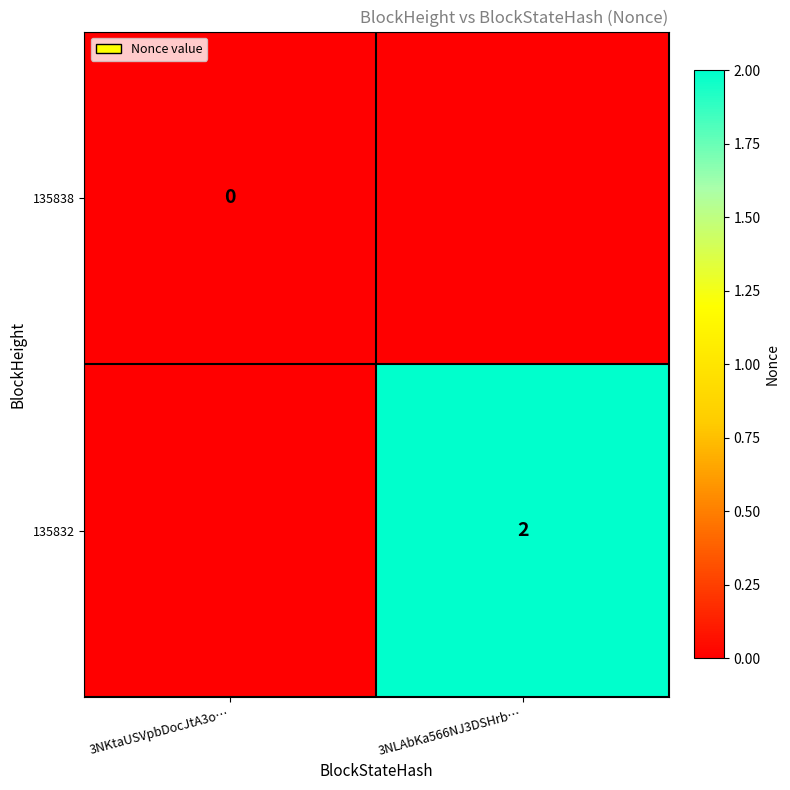

The value of 135832 at 3NLAbKa566NJ3DSHrb… is 2. True or false?

True